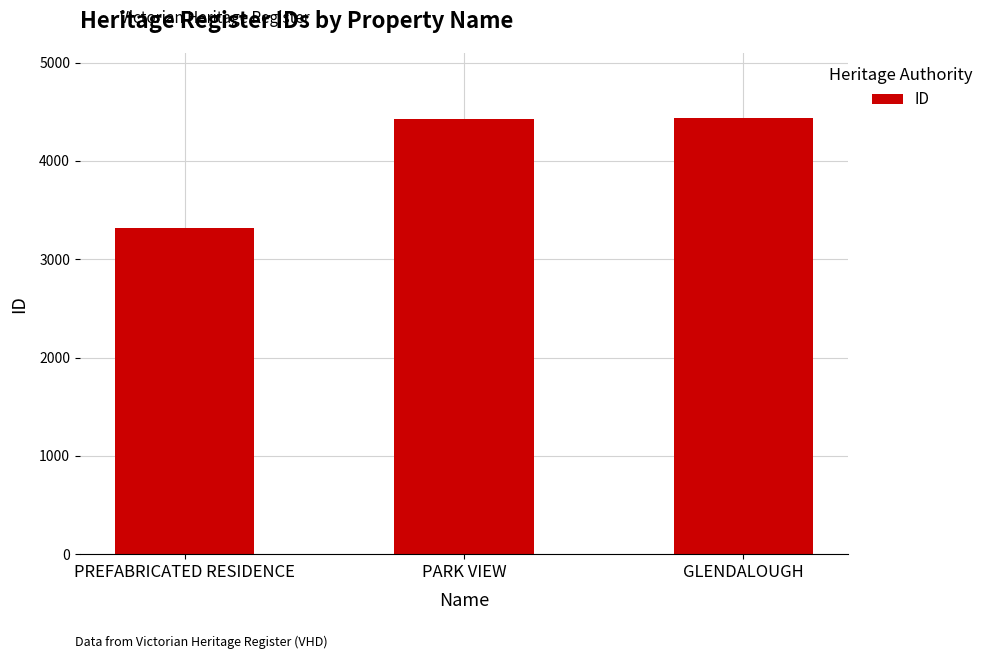

What is the difference between the maximum and minimum values?

1120